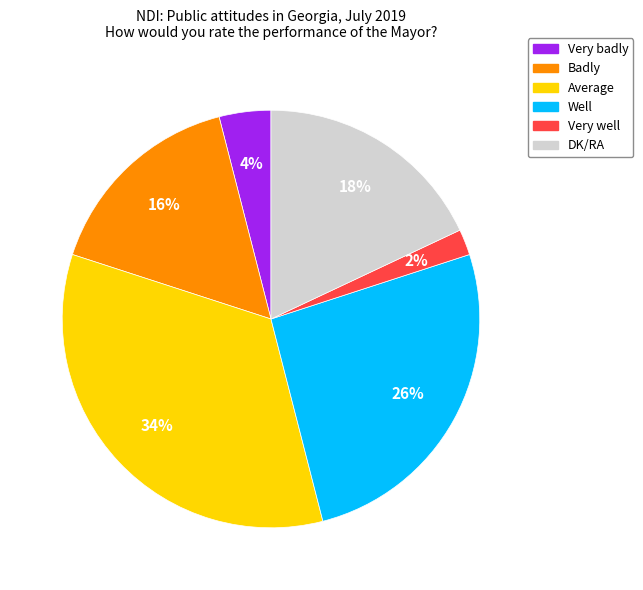

Is there any slice that represents more than half of the pie?

No